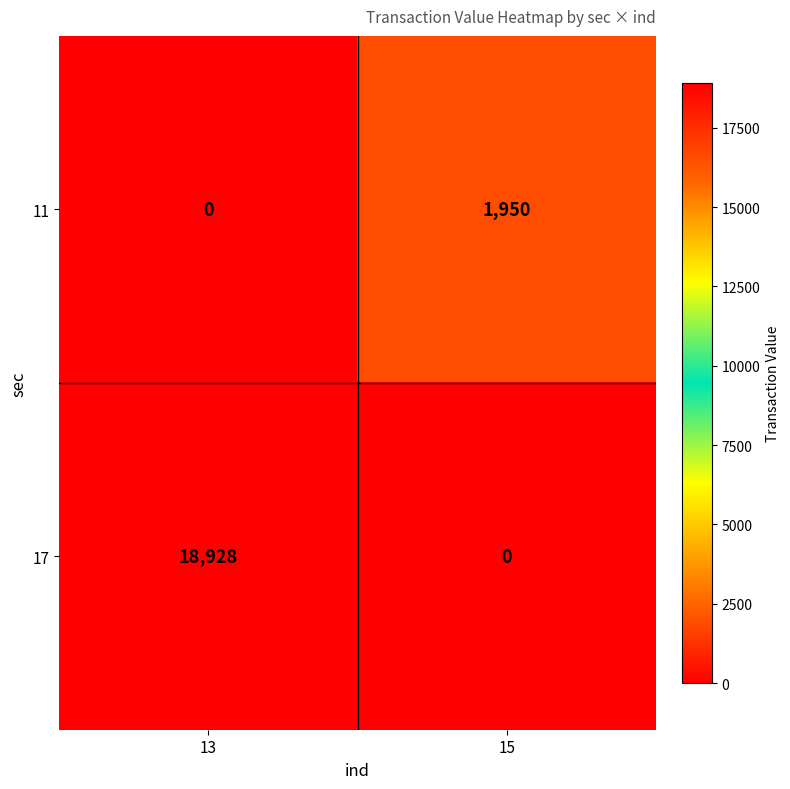

At which category does the chart reach its peak across all series?

13